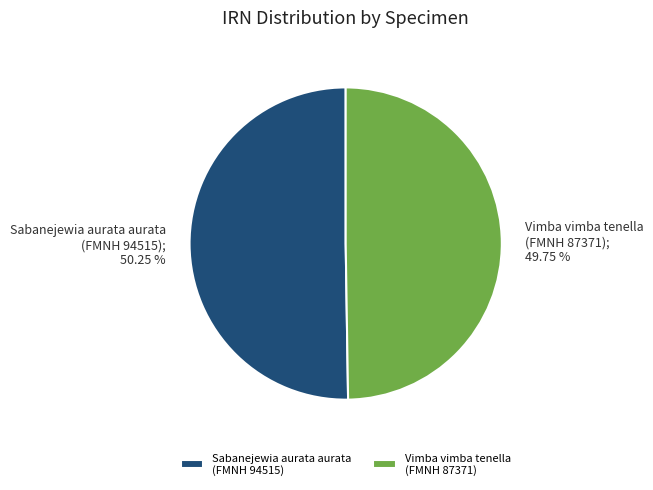

Approximately how many times larger is the value at Sabanejewia aurata aurata (FMNH 94515) compared to Vimba vimba tenella (FMNH 87371)?

1.0